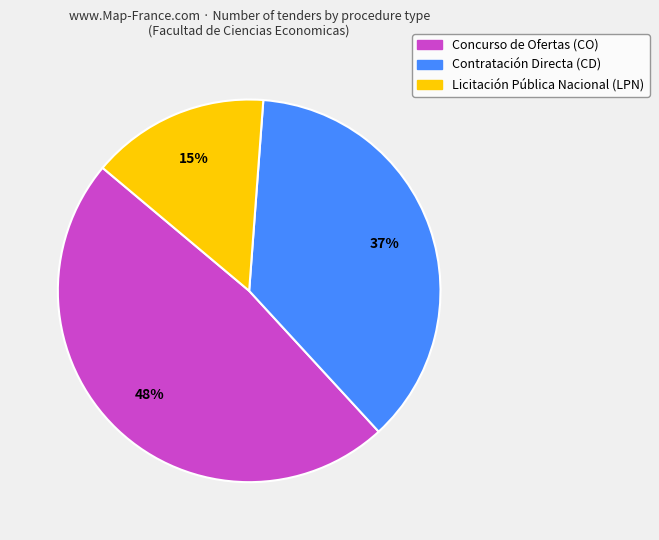

Rank the categories by value from highest to lowest.

Concurso de Ofertas (CO), Contratación Directa (CD), Licitación Pública Nacional (LPN)